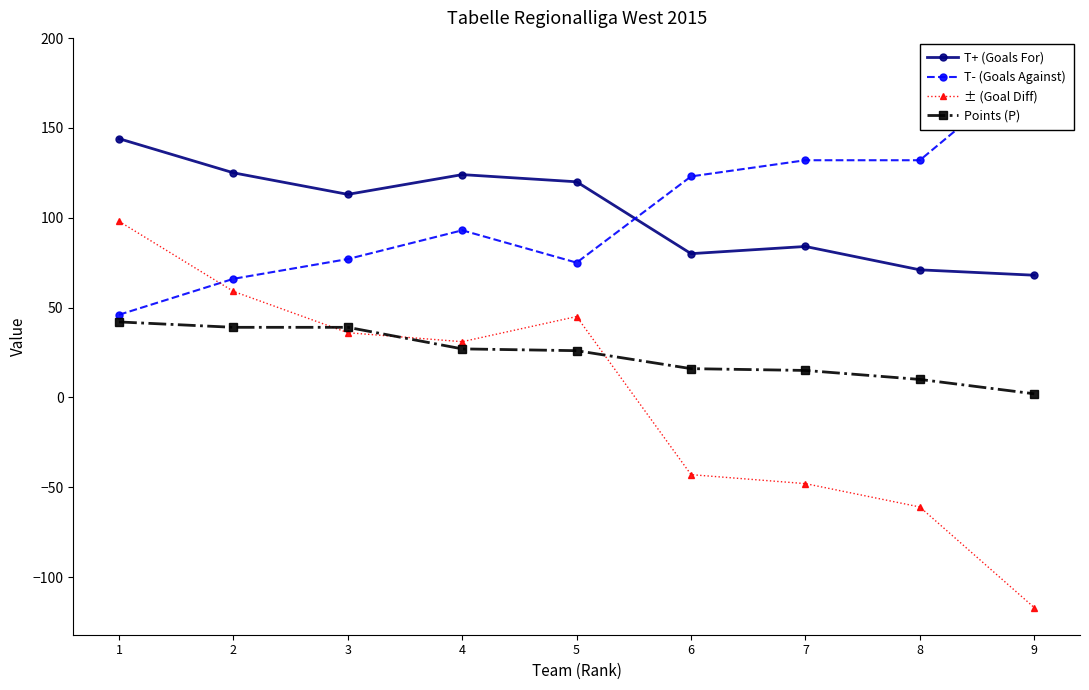

How many categories are shown in the chart?

9